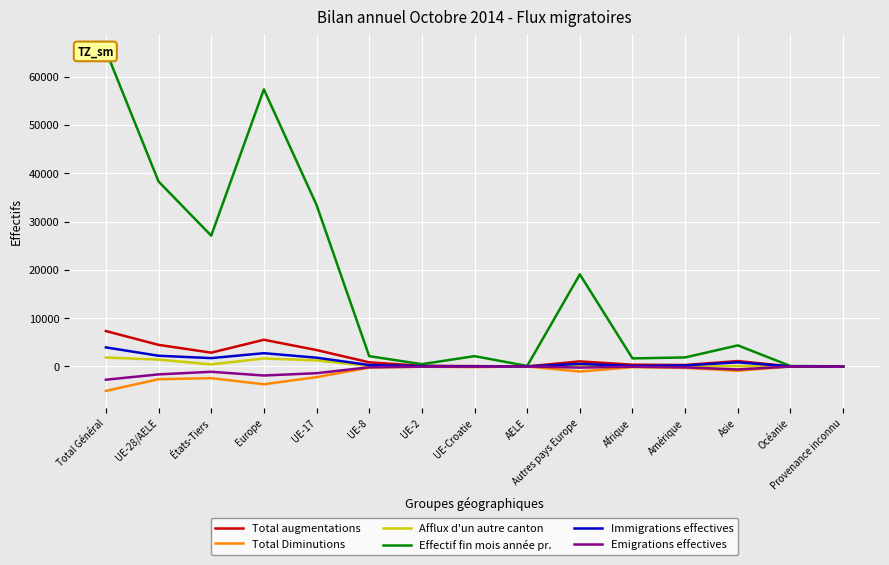

List the labels in order of Immigrations effectives value, largest first.

Total Général, Europe, UE-28/AELE, UE-17, États-Tiers, Asie, Autres pays Europe, UE-8, Amérique, Afrique, UE-2, UE-Croatie, Océanie, AELE, Provenance inconnu